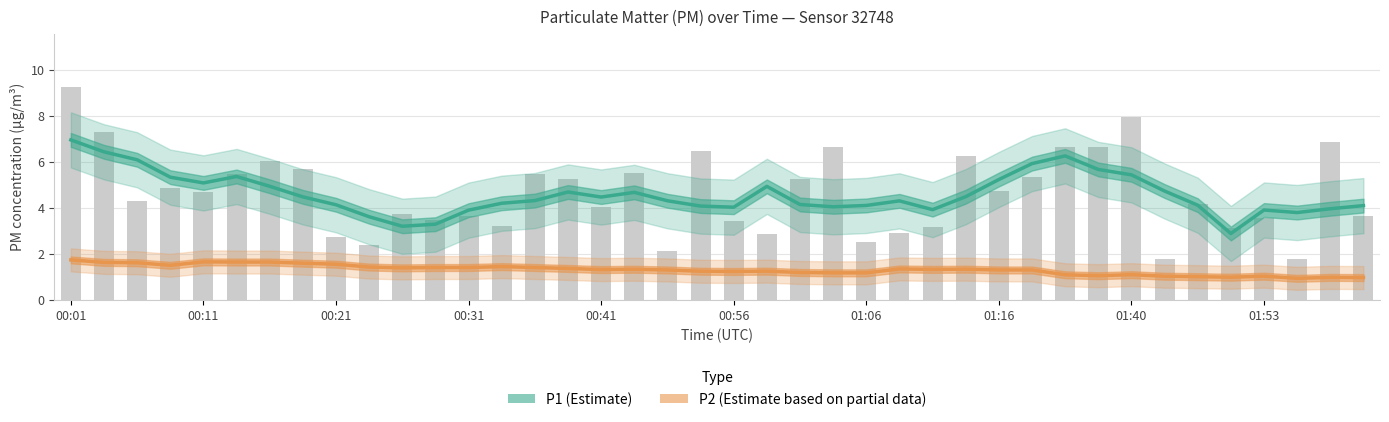

The P2 (Estimate based on partial data) series shows 0.4 at 00:31. True or false?

False